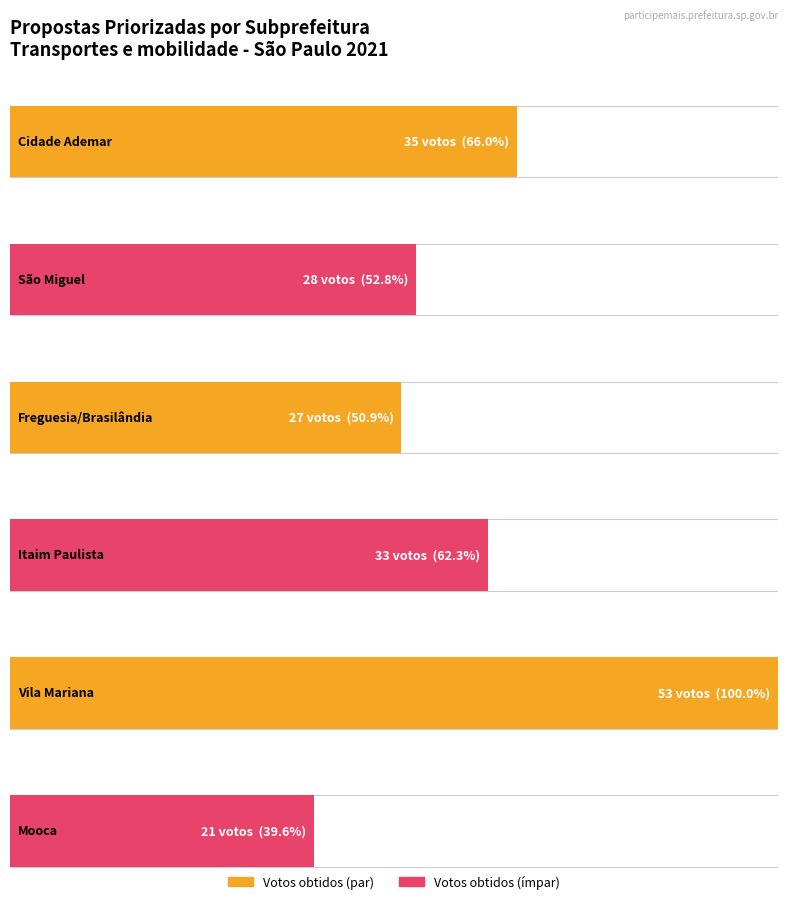

What position from the left is Vila Mariana?

5